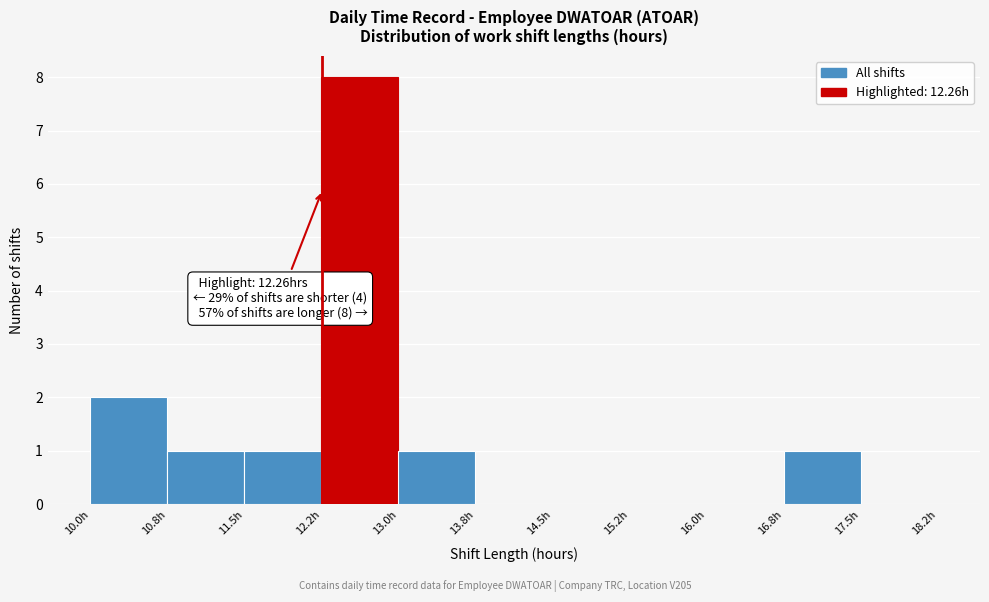

Which range on the x-axis has the tallest bar?

12.25 to 13.00